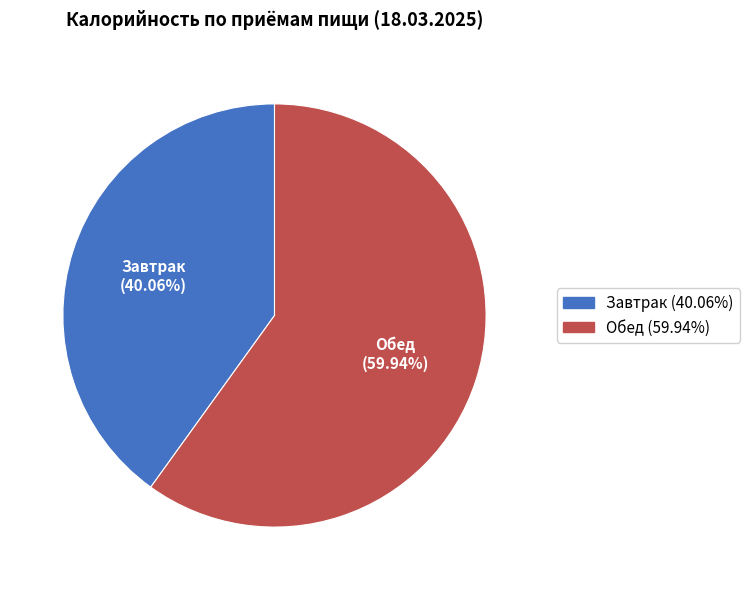

To the nearest percent, what is the difference between the largest and smallest slice percentages?

20%